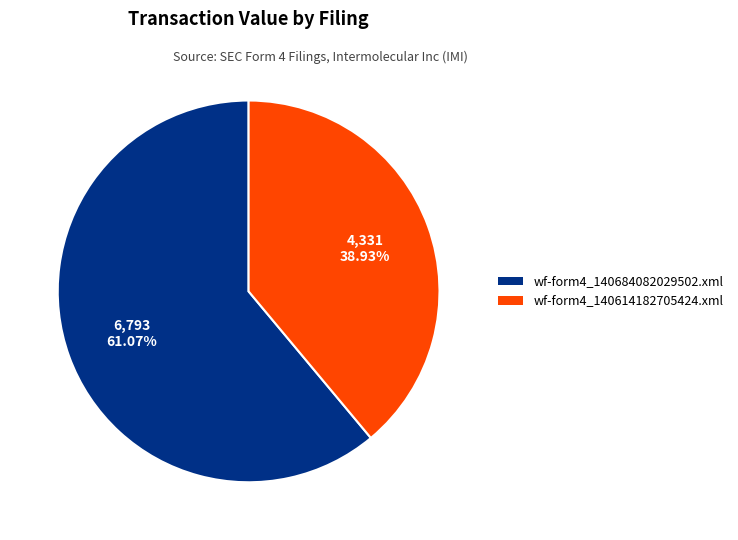

Is the sum of wf-form4_140614182705424.xml and wf-form4_140684082029502.xml greater than half?

Yes